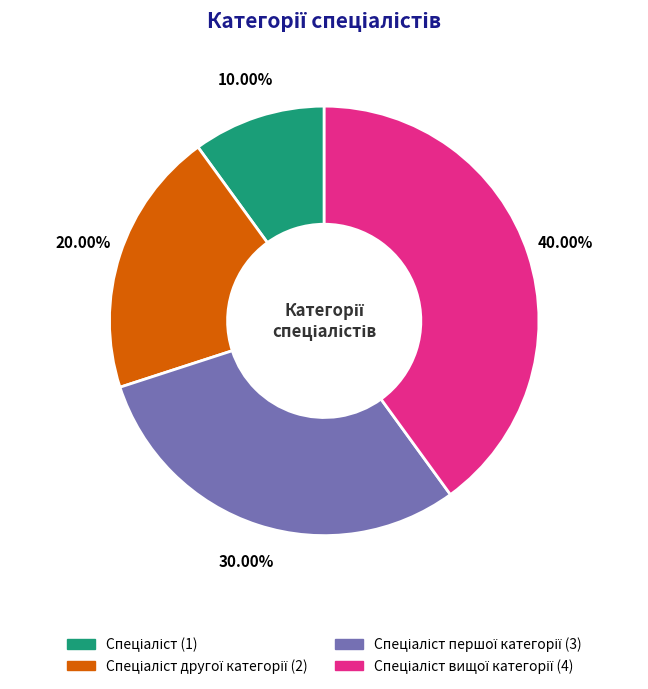

Is there a majority slice in this chart?

No